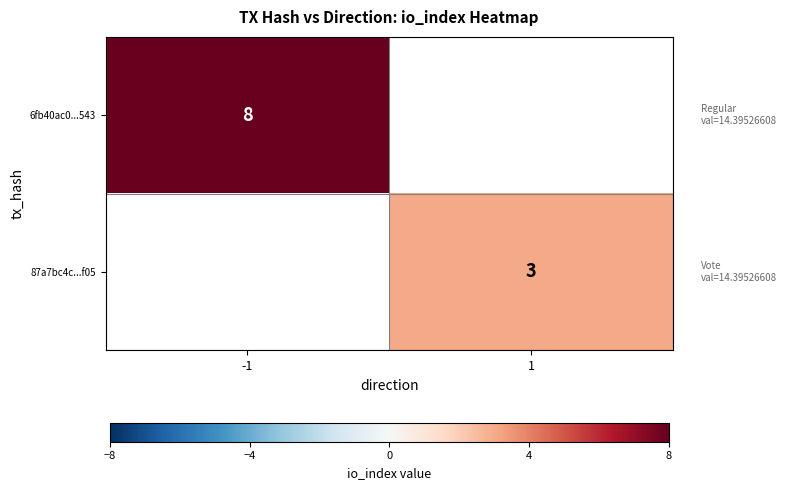

The 6fb40ac0...543 series shows 12 at -1. True or false?

False